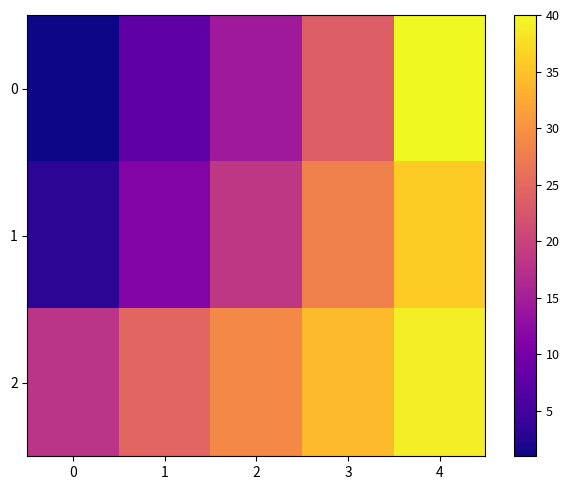

Which has a higher value, 0 or 2?

2